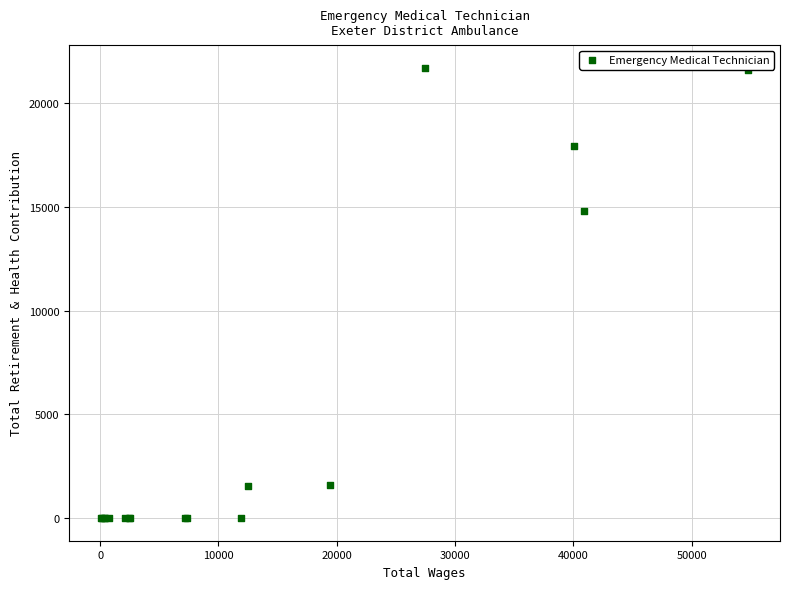

What Y value in the scatter plot is closest to 10858?

14817